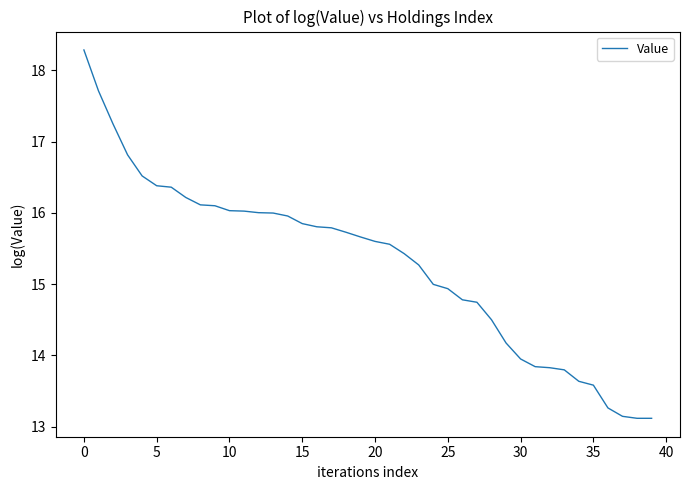

What is the smallest value displayed?

13.1